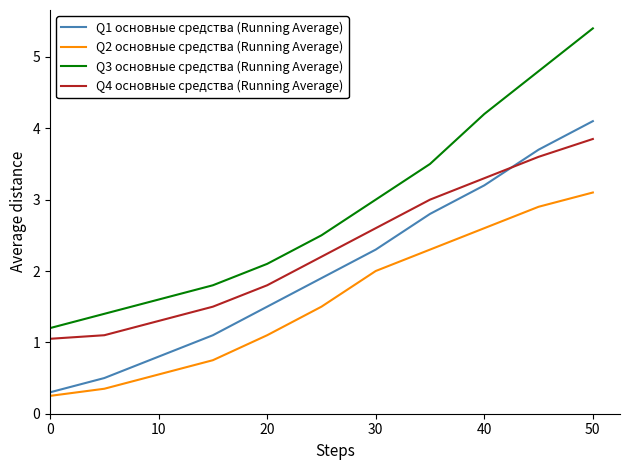

Is this an area chart (filled region under the line)?

No